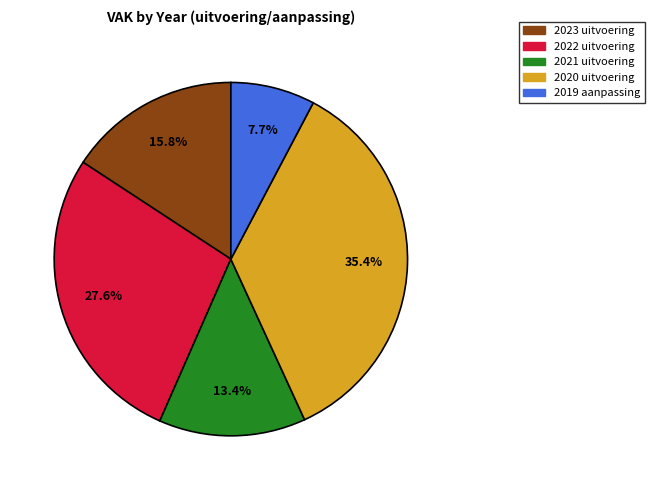

Is there a majority slice in this chart?

No